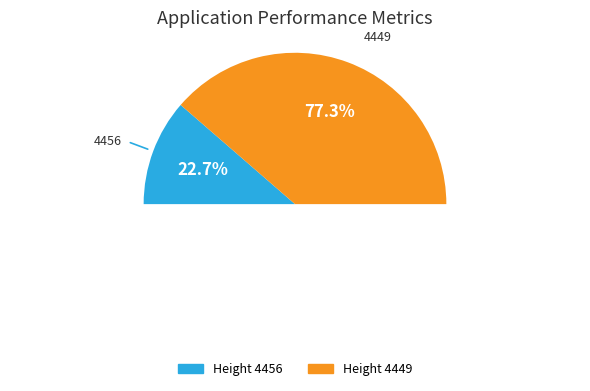

Count the number of slices in the pie.

2